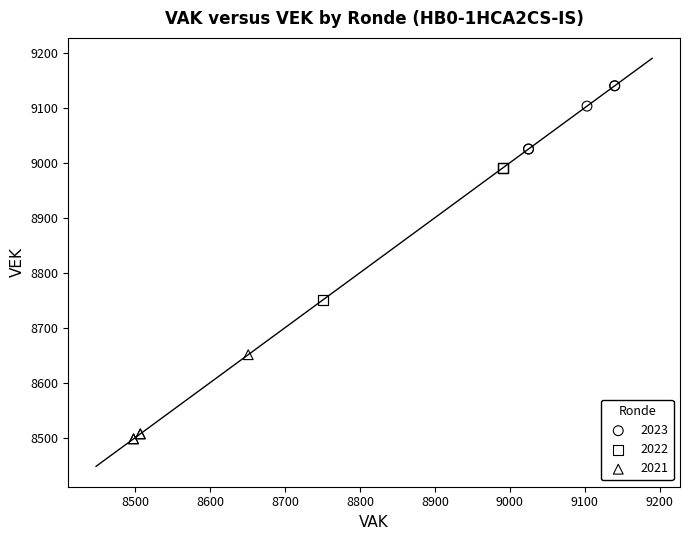

Which series has the largest Y range (max minus min)?

2022